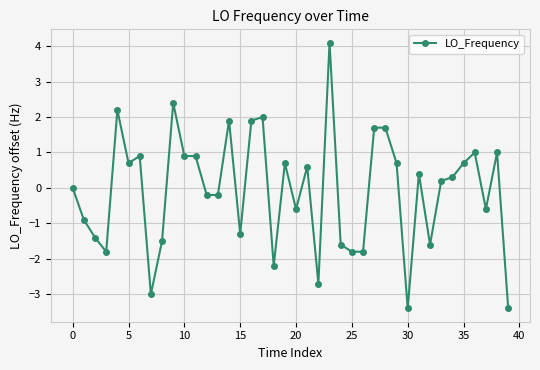

True or false: there are more than 0 points higher than both neighbors.

True